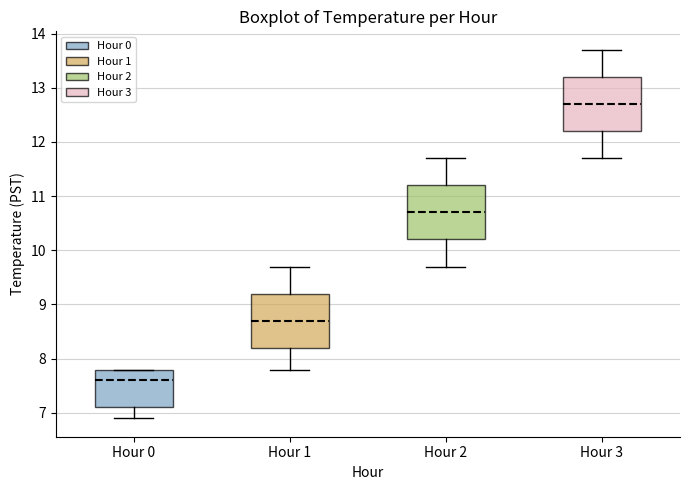

Reading left to right, read every box against the y-axis: the position of its median line, the range the box covers, and the ends of its whiskers. The values are not printed on the chart, so give them approximately, as read against the axis.

Hour 0: median 7.6, box 7.1 to 7.8, whiskers 6.9 to 7.8
Hour 1: median 8.7, box 8.2 to 9.2, whiskers 7.8 to 9.7
Hour 2: median 10.7, box 10.2 to 11.2, whiskers 9.7 to 11.7
Hour 3: median 12.7, box 12.2 to 13.2, whiskers 11.7 to 13.7